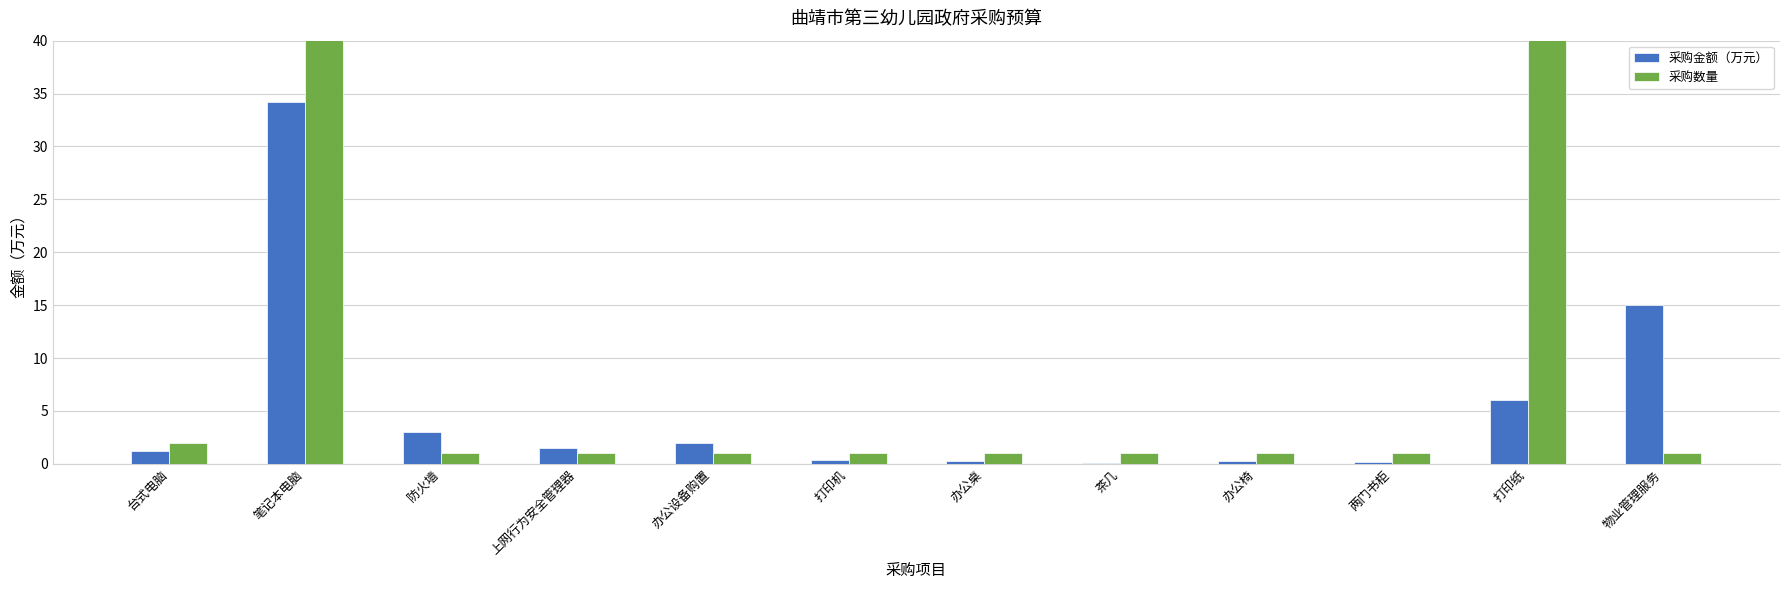

What is the total value across all series at 上网行为安全管理器?

2.5